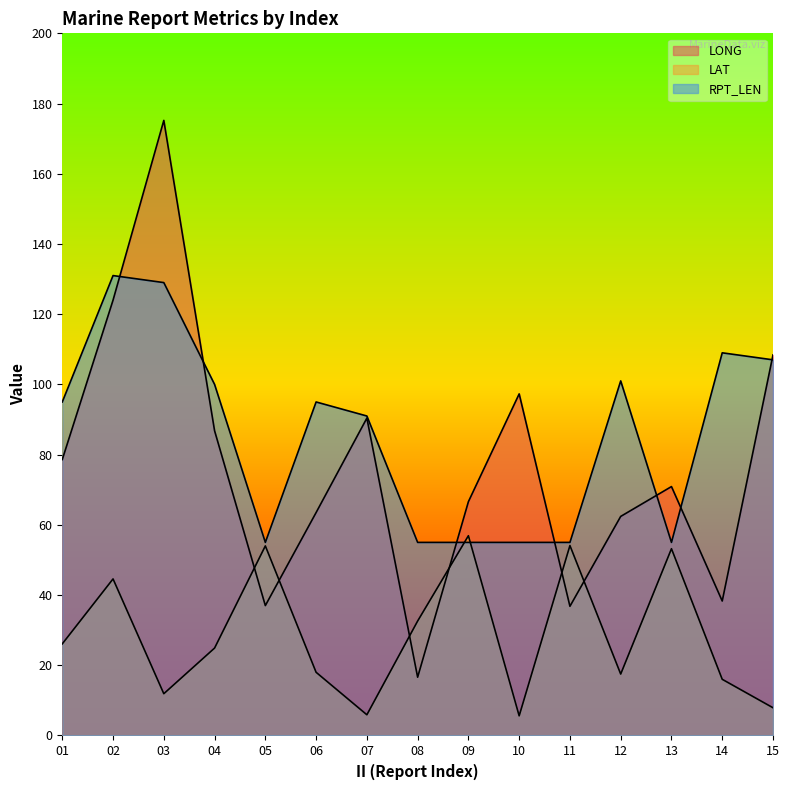

How many lines are shown in the chart?

3